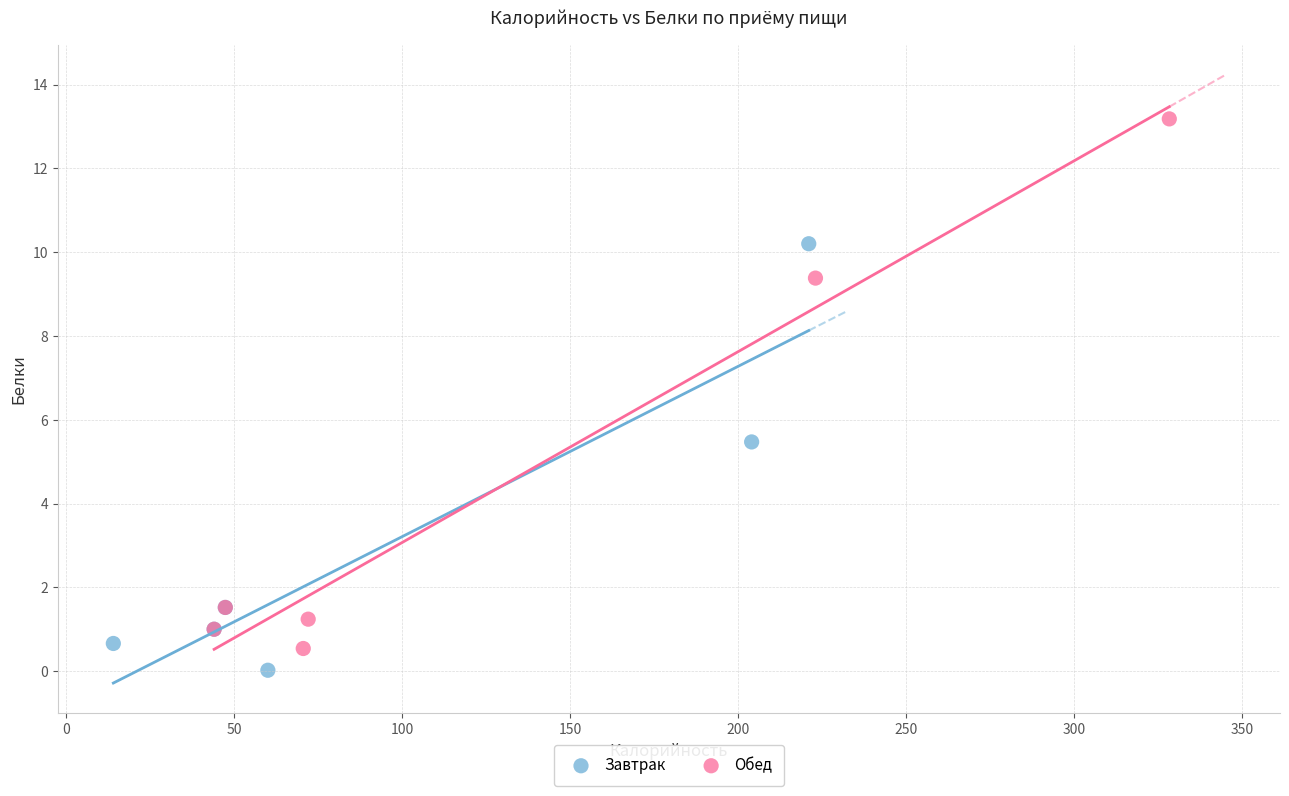

Which series reaches the maximum Y coordinate?

Обед